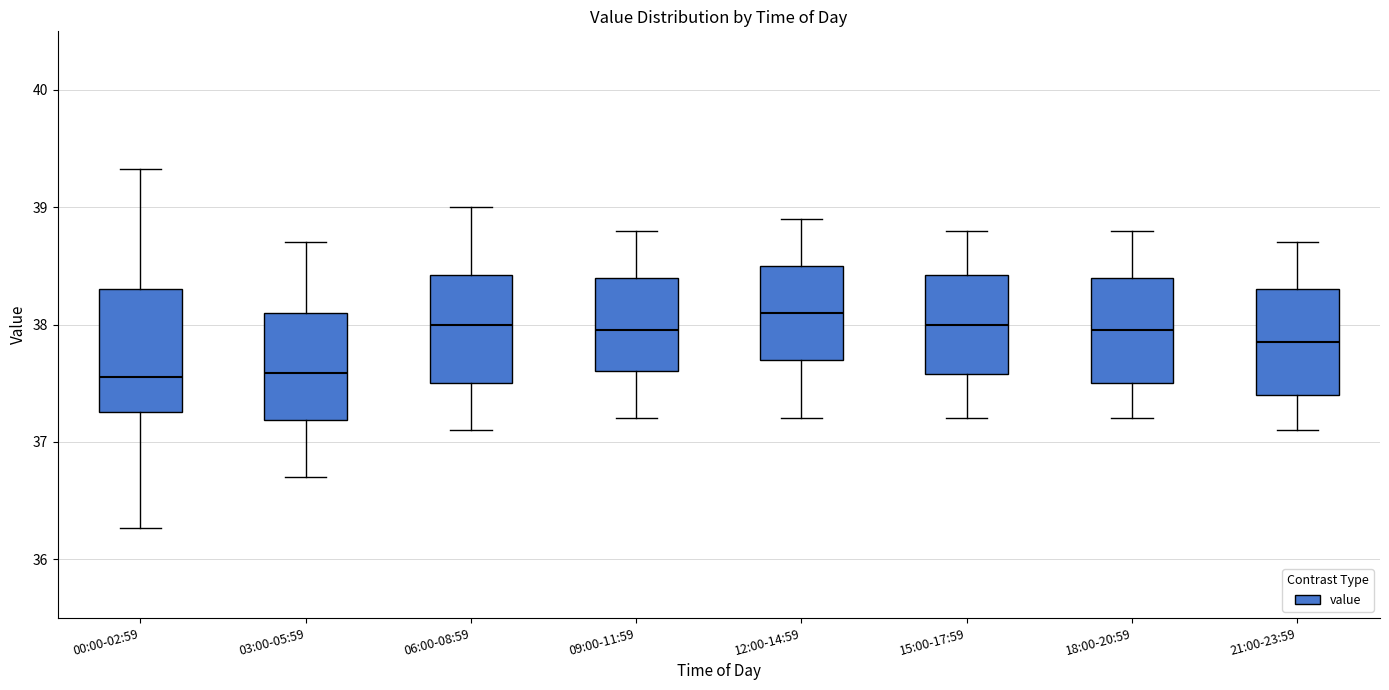

Reading left to right, read every box against the y-axis: the position of its median line, the range the box covers, and the ends of its whiskers. The values are not printed on the chart, so give them approximately, as read against the axis.

00:00-02:59: median 37.6, box 37.3 to 38.3, whiskers 36.3 to 39.3
03:00-05:59: median 37.6, box 37.2 to 38.1, whiskers 36.7 to 38.7
06:00-08:59: median 38.0, box 37.5 to 38.4, whiskers 37.1 to 39.0
09:00-11:59: median 38.0, box 37.6 to 38.4, whiskers 37.2 to 38.8
12:00-14:59: median 38.1, box 37.7 to 38.5, whiskers 37.2 to 38.9
15:00-17:59: median 38.0, box 37.6 to 38.4, whiskers 37.2 to 38.8
18:00-20:59: median 38.0, box 37.5 to 38.4, whiskers 37.2 to 38.8
21:00-23:59: median 37.9, box 37.4 to 38.3, whiskers 37.1 to 38.7